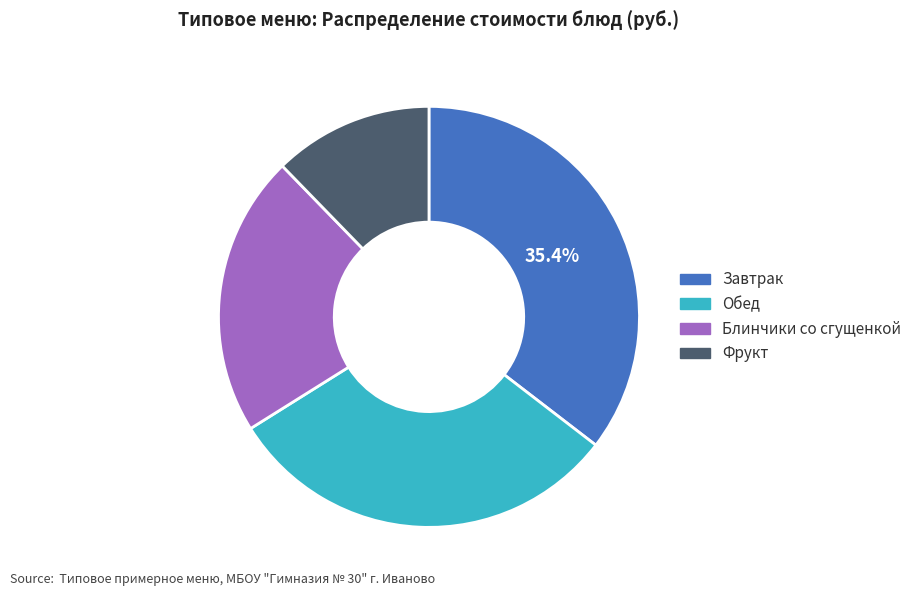

How many slices are in this pie chart?

4